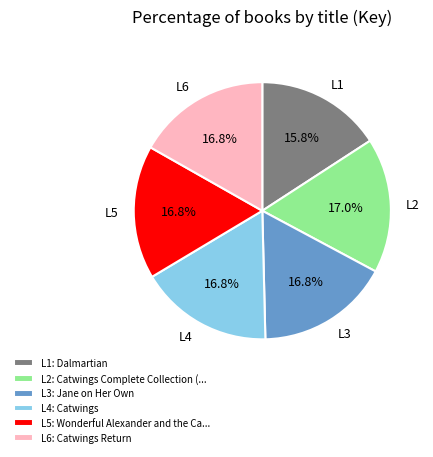

Does any single category account for the majority?

No